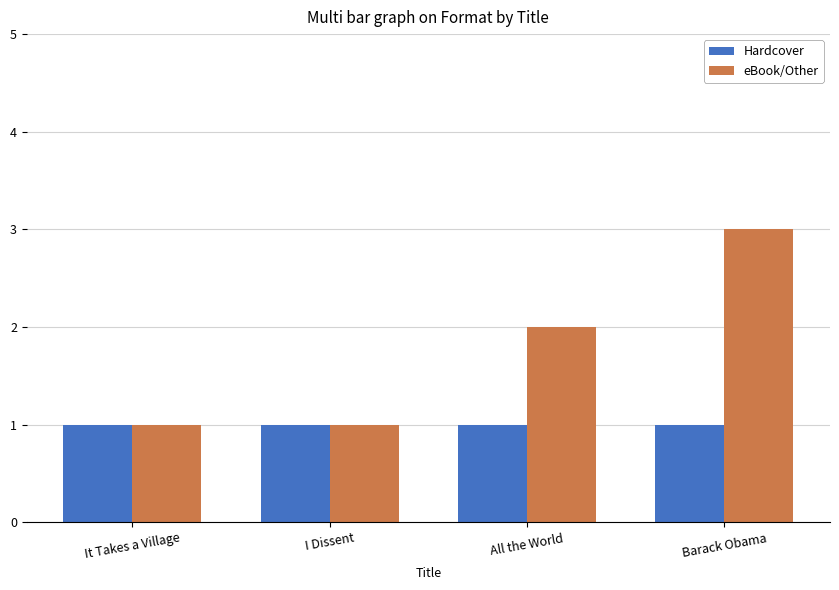

Reading left to right, what are all the values shown in this chart?

Hardcover: It Takes a Village=1	I Dissent=1	All the World=1	Barack Obama=1
eBook/Other: It Takes a Village=1	I Dissent=1	All the World=2	Barack Obama=3